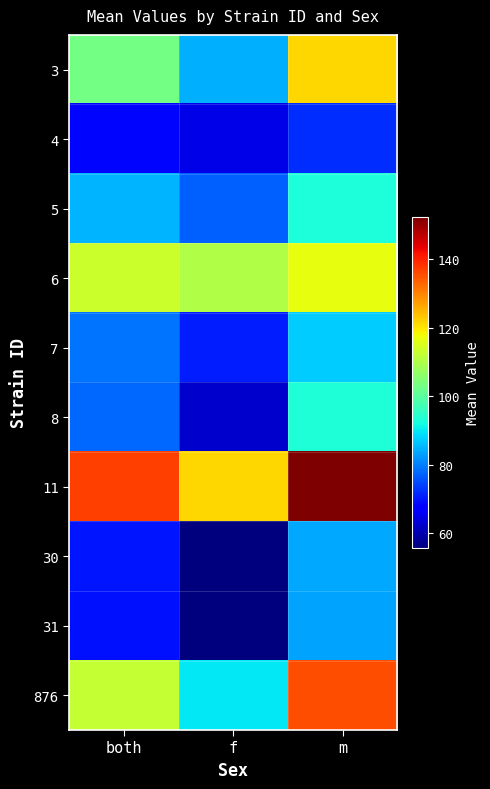

At how many categories does at least one series exceed 65?

3